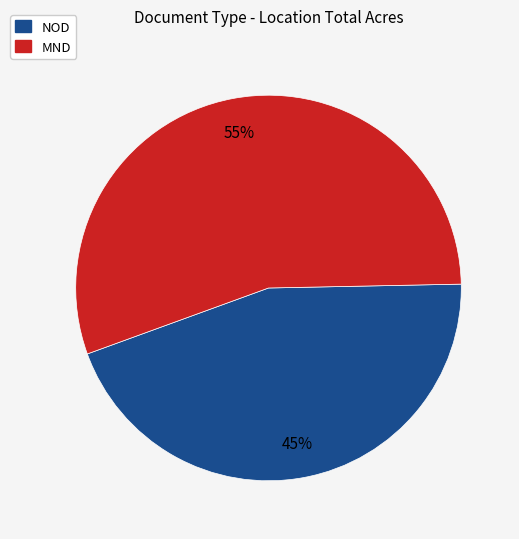

To the nearest percent, what is the combined percentage of NOD and MND?

100%